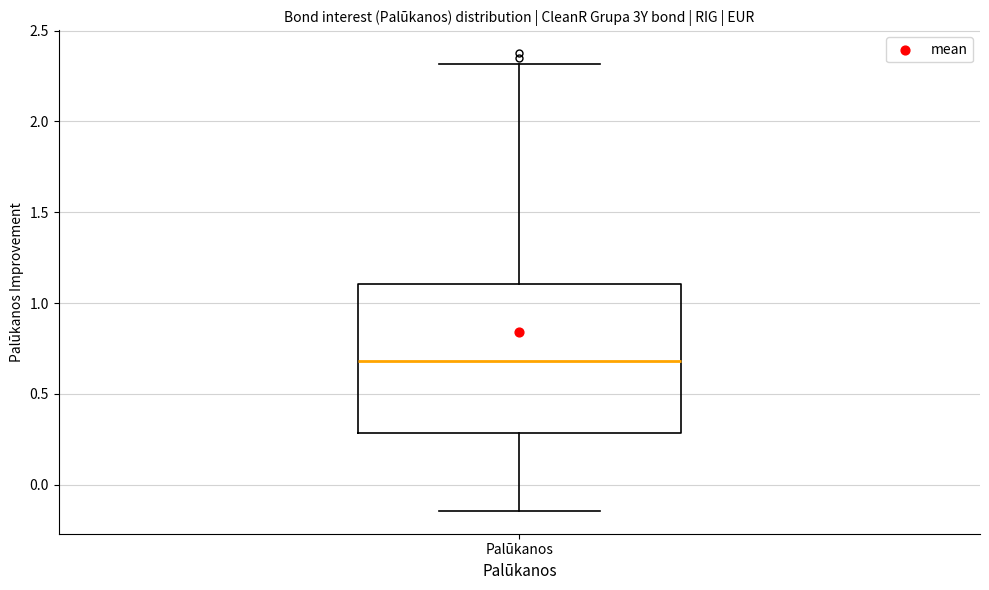

Transcribe this box plot: give where the median line is, the range the box spans, and where the two whiskers end, as read against the y-axis. The values are not printed on the chart, so give them approximately, as read against the axis.

median 0.70, box 0.30 to 1.10, whiskers -0.15 to 2.30